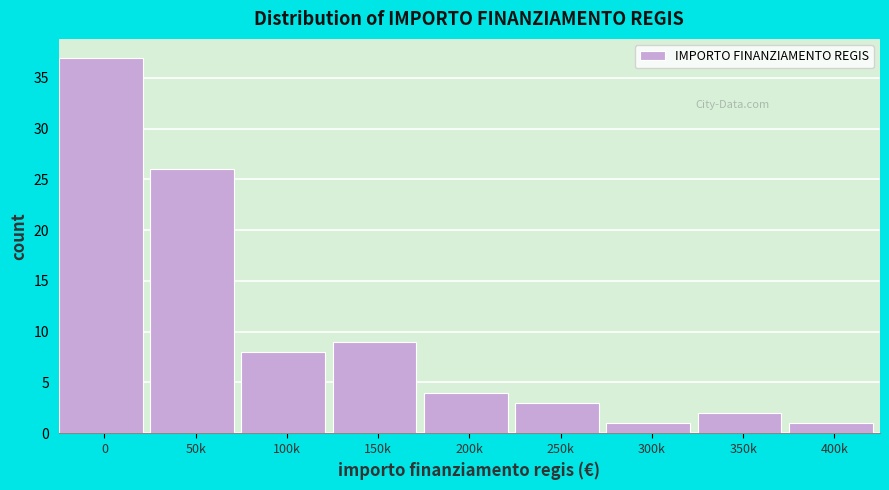

Reading left to right, what are all the values shown in this chart?

0=37	50k=26	100k=8	150k=9	200k=4	250k=3	300k=1	350k=2	400k=1